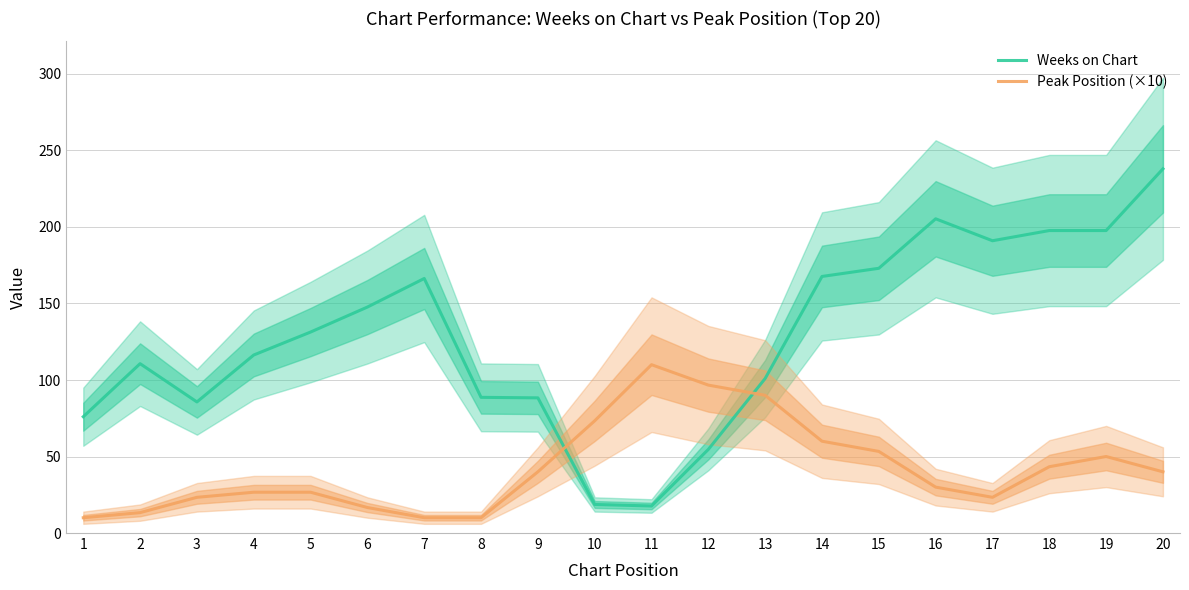

At which category does Peak Position (×10) reach its first local valley?

17